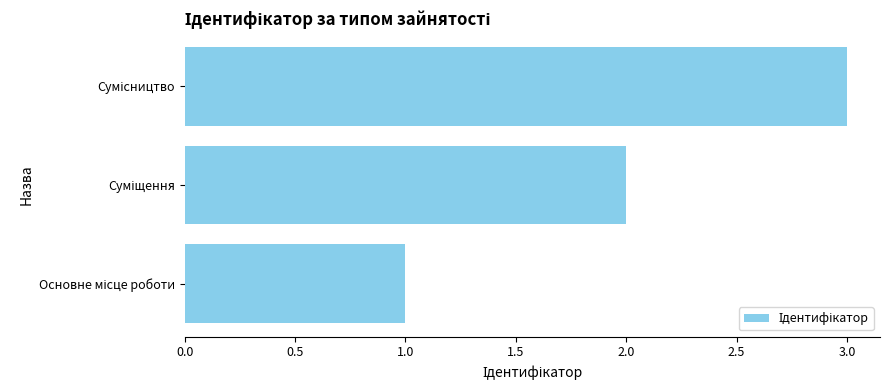

What is the greatest value displayed?

3